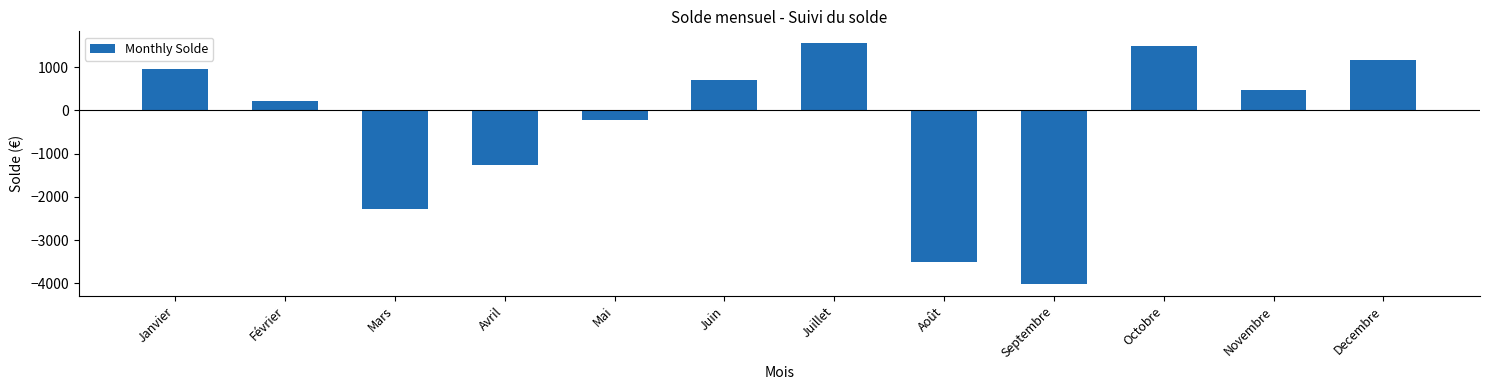

What is the approximate value at Octobre?

1495.9